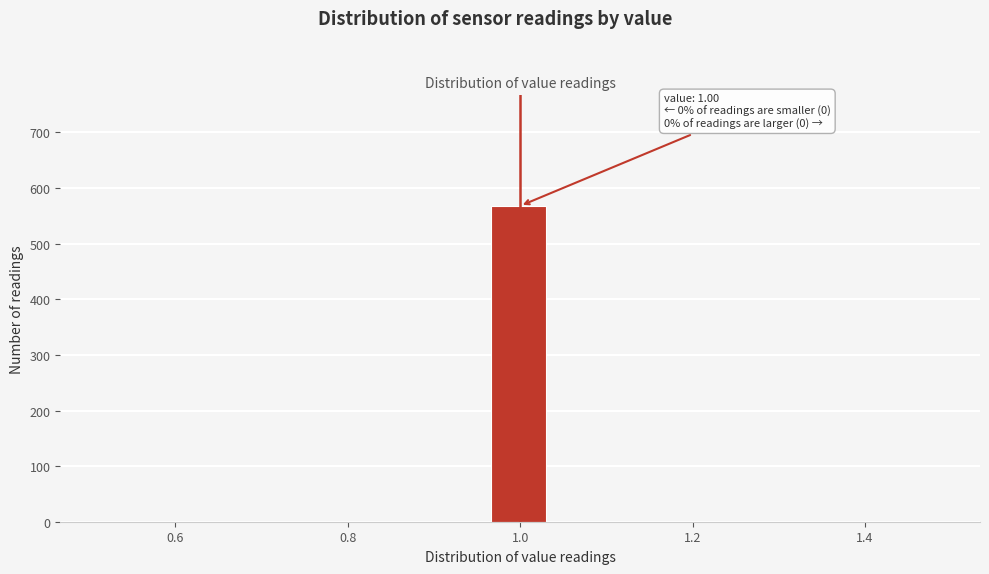

Read against the x-axis, roughly where is the centre of the tallest bar?

1.00